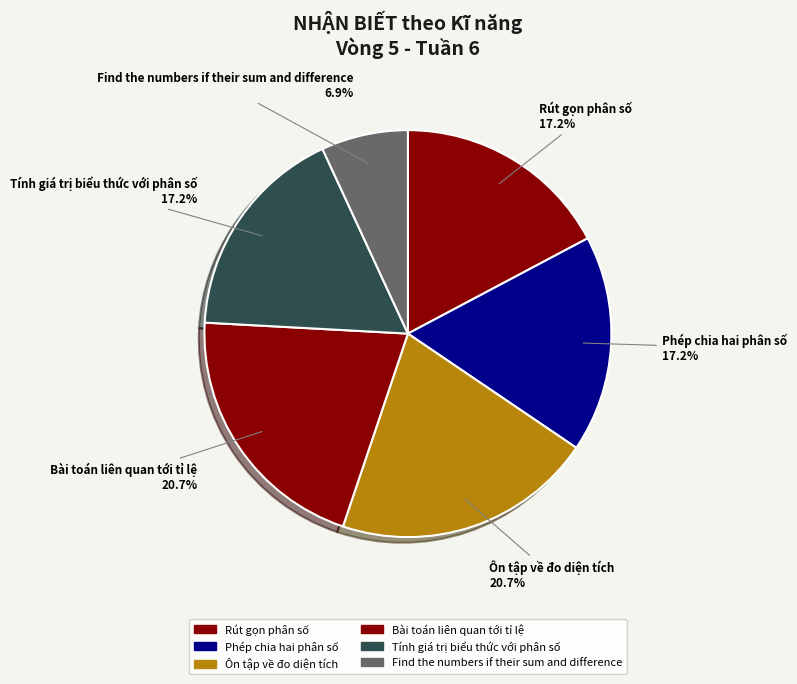

The Phép chia hai phân số slice represents 10% of the pie. True or false?

False